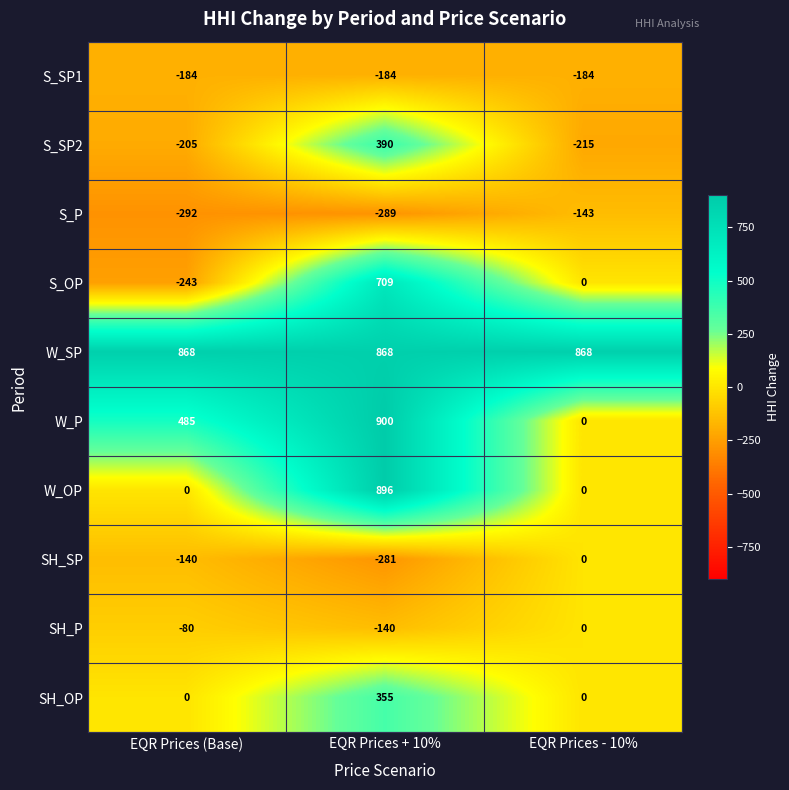

Which series changed the most between EQR Prices (Base) and EQR Prices + 10%?

S_OP